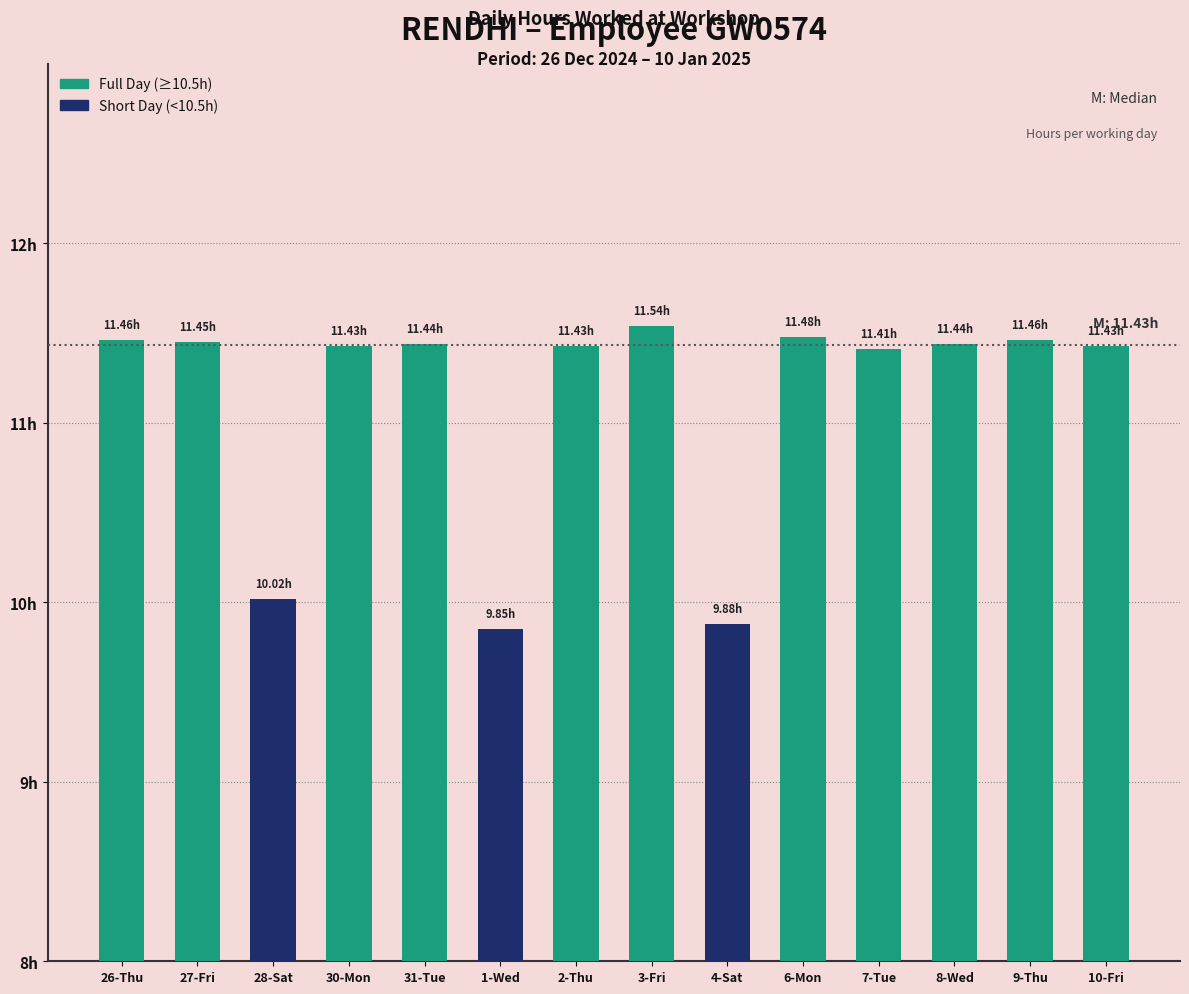

What is the label of the 2nd bar from the right?

9-Thu